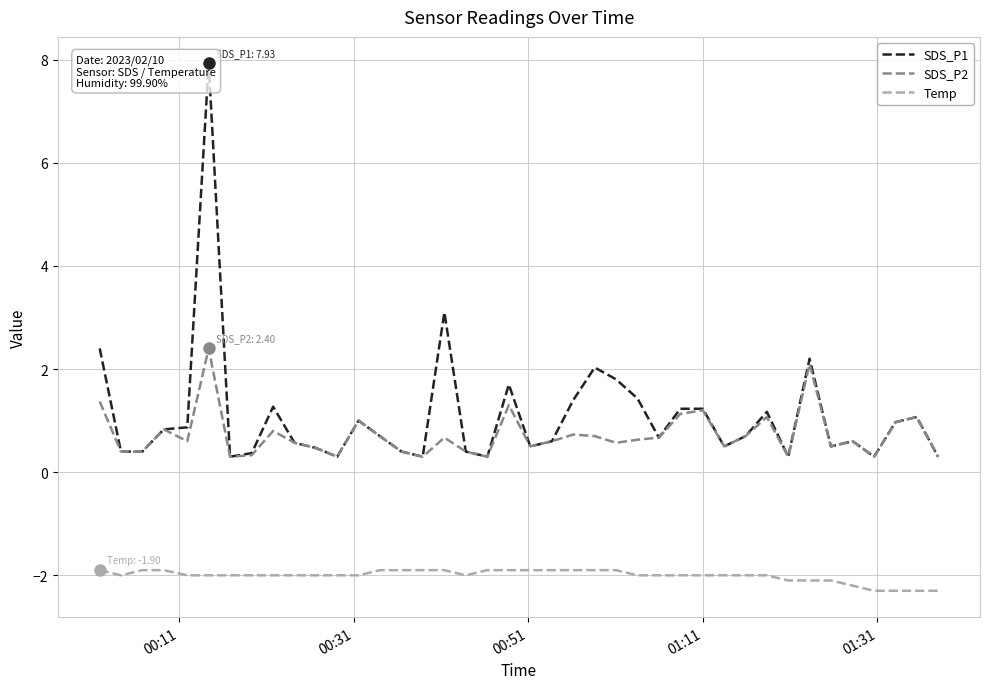

What is the difference between the maximum and minimum values in the Temp series?

0.4